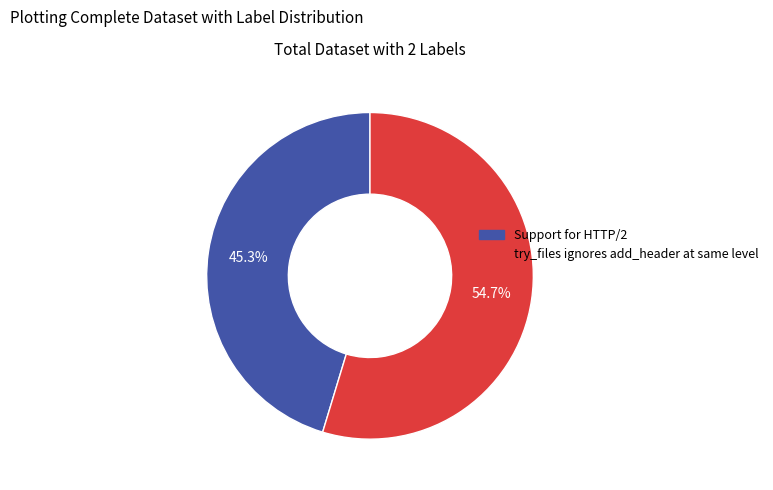

Does any single category account for the majority?

Yes